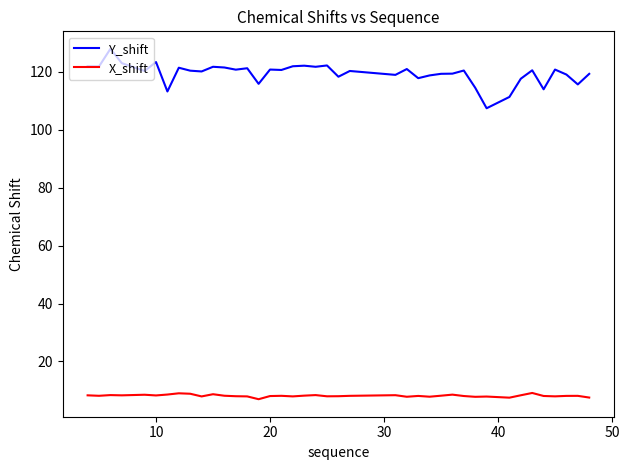

True or false: X_shift has more than 1 interior local peaks.

True